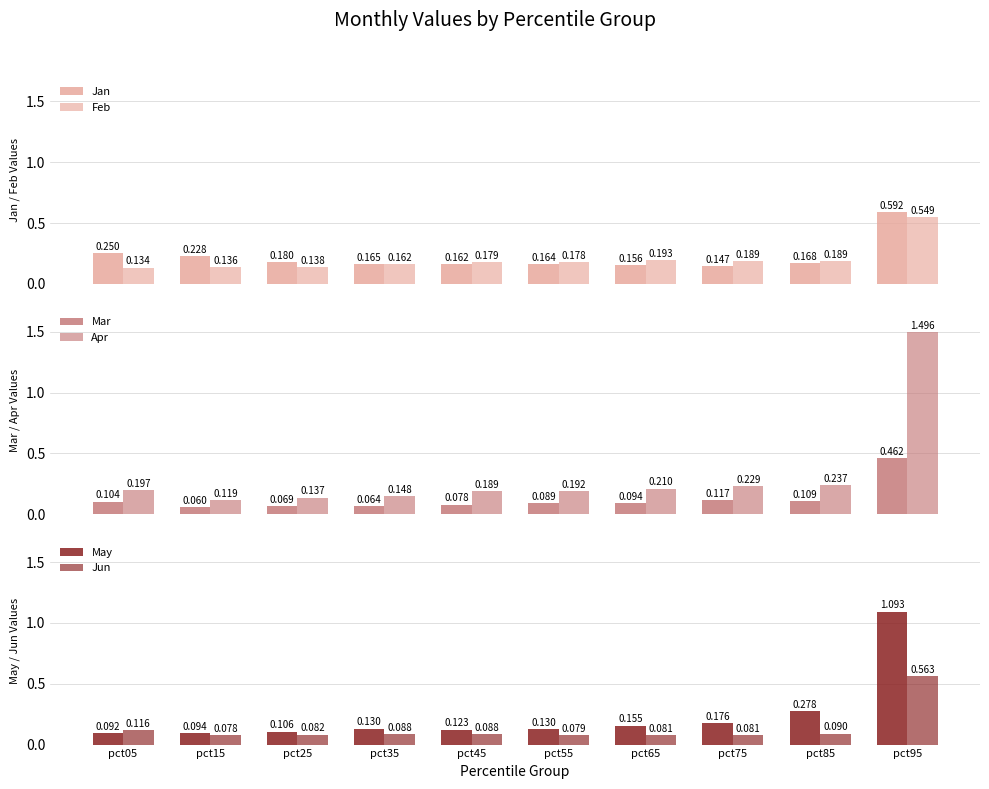

Which series has the largest total across all categories?

Apr